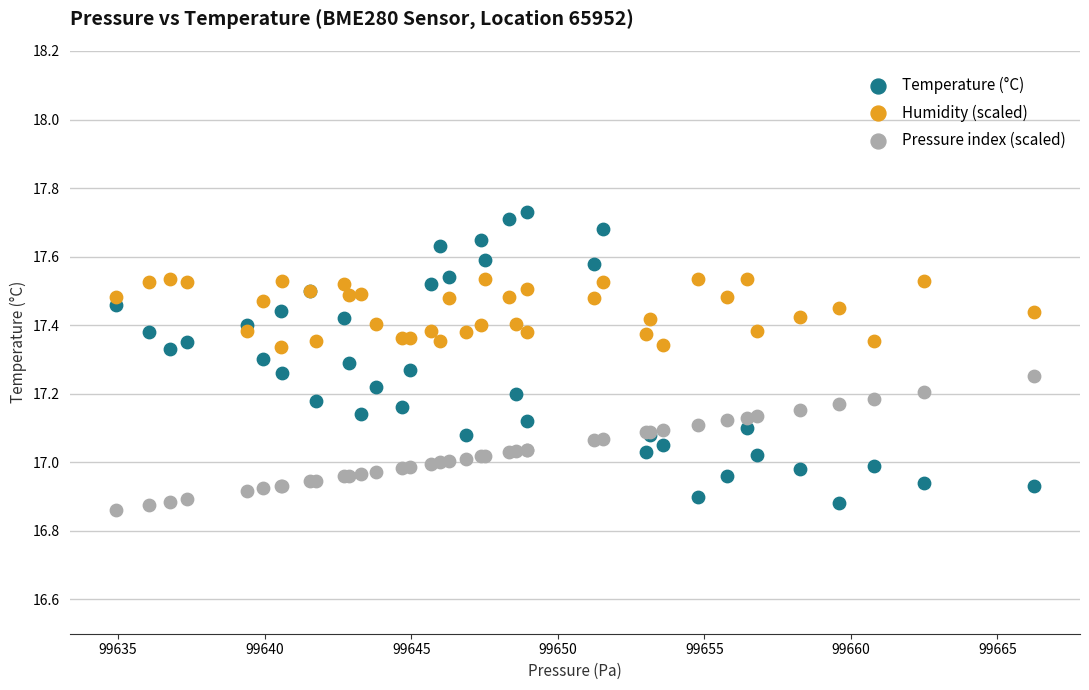

Which series contains the highest Y value?

Temperature (°C)